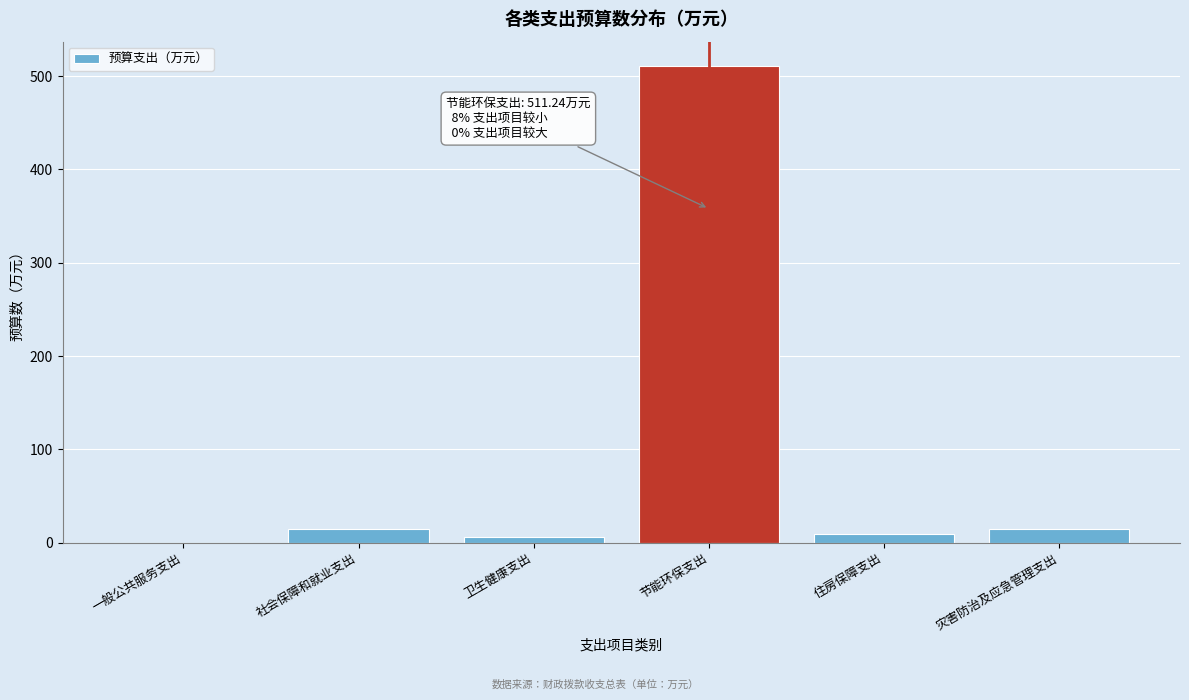

True or false: the data shows 14.8 at 社会保障和就业支出.

True